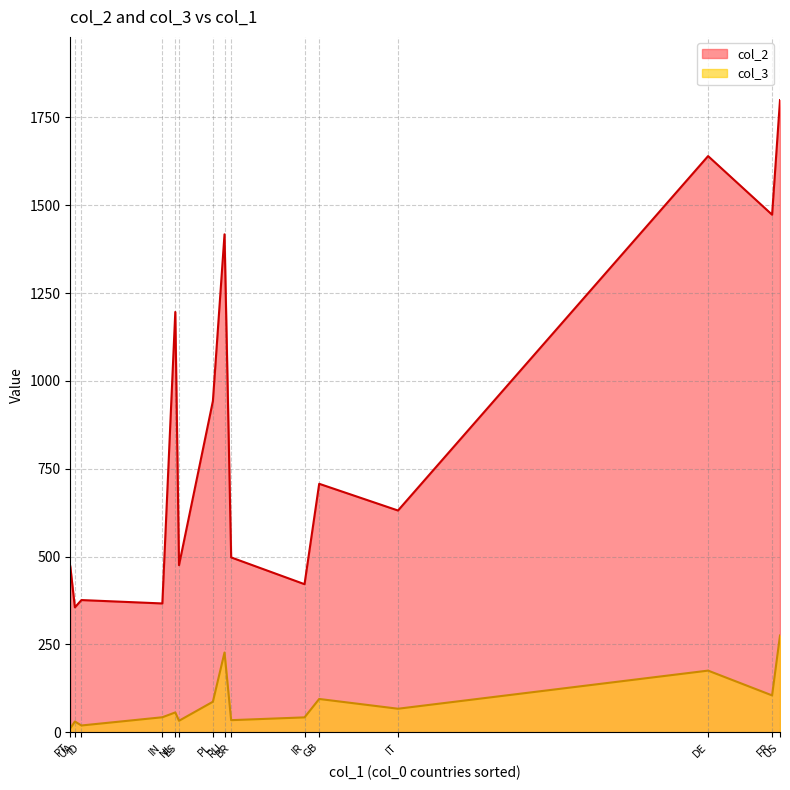

What position from the right is DE?

3